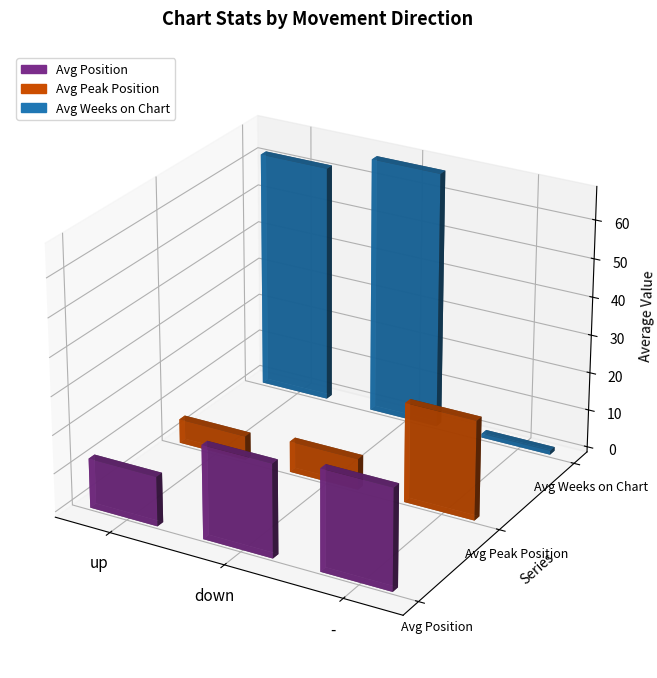

True or false: Avg Weeks on Chart has a value of 84.4 at -.

False